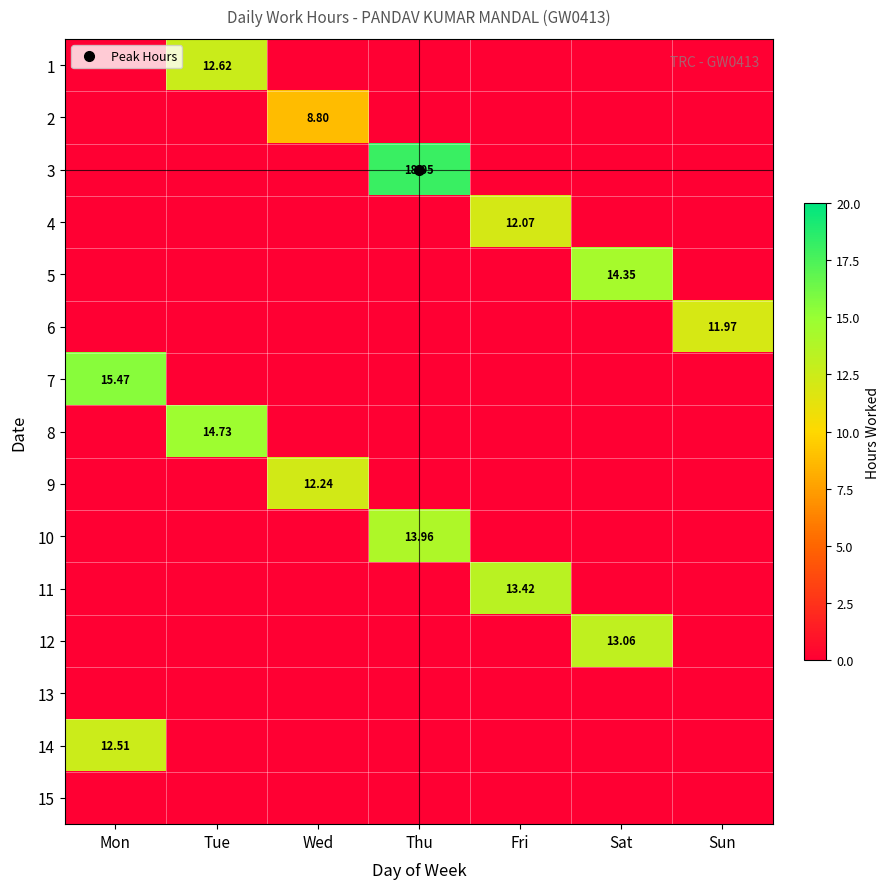

List the labels in order of 5 value, largest first.

Sat, Mon, Tue, Wed, Thu, Fri, Sun